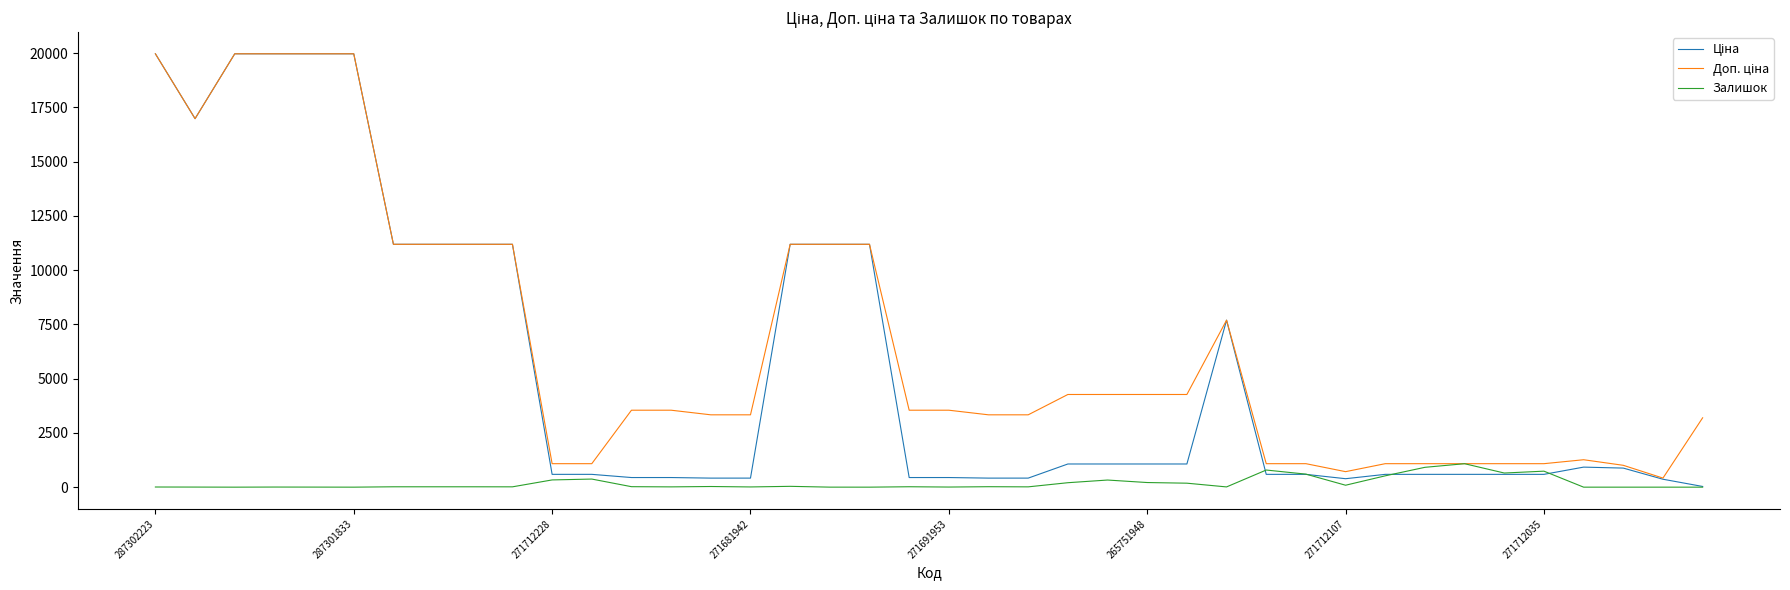

What is the greatest value displayed?

19964.2